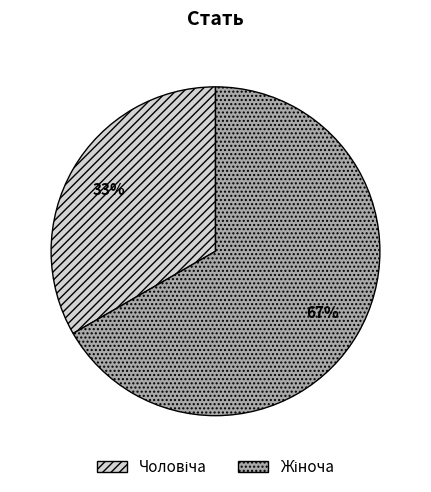

Does any single category account for the majority?

Yes